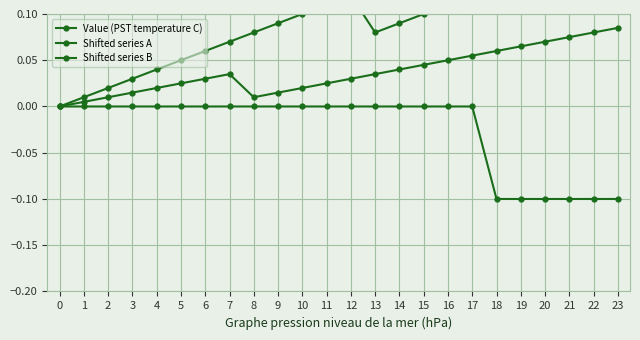

In Shifted series A, how many points are lower than both neighbors (excluding endpoints)?

1